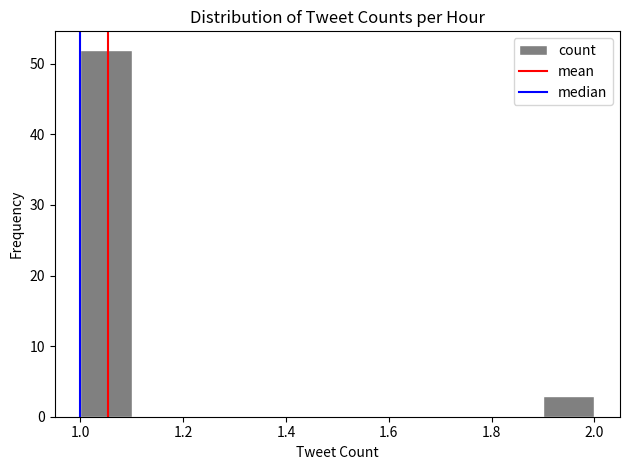

Reading left to right, list every bar in this chart as the range it spans on the x-axis followed by its height. The values are not printed on the chart, so give them approximately, as read against the axis.

1.0 to 1.1: 52
1.1 to 1.2: 0
1.2 to 1.3: 0
1.3 to 1.4: 0
1.4 to 1.5: 0
1.5 to 1.6: 0
1.6 to 1.7: 0
1.7 to 1.8: 0
1.8 to 1.9: 0
1.9 to 2.0: 3